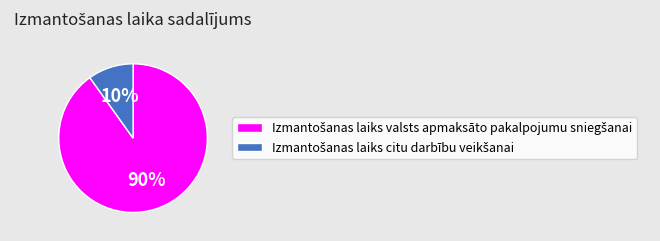

Is there any slice that represents more than half of the pie?

Yes